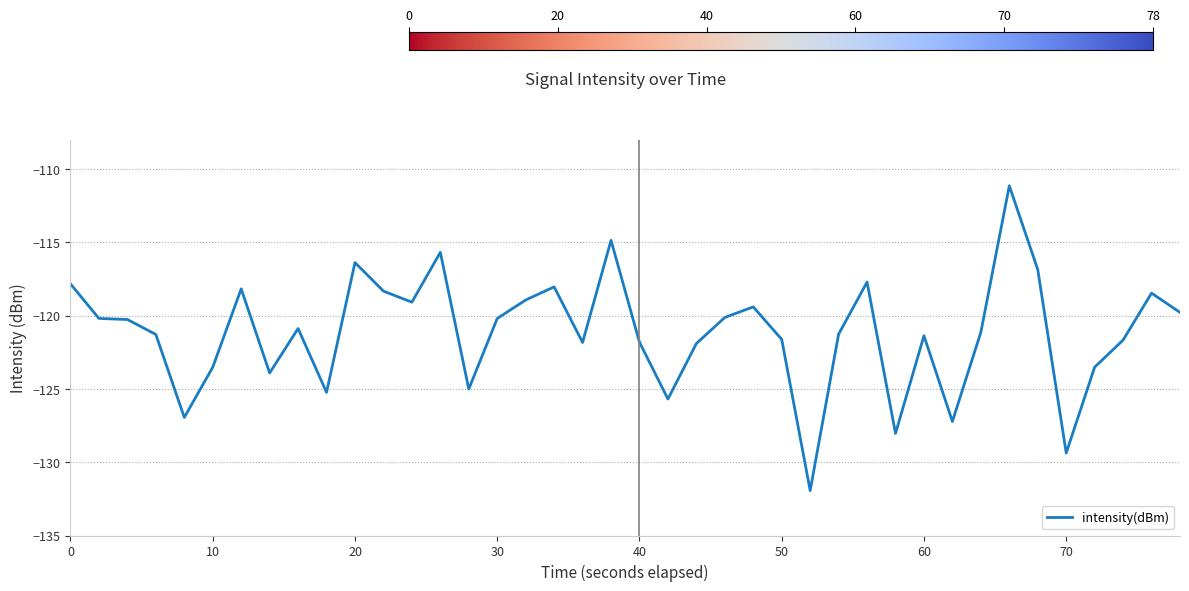

What is the greatest value displayed?

-111.2